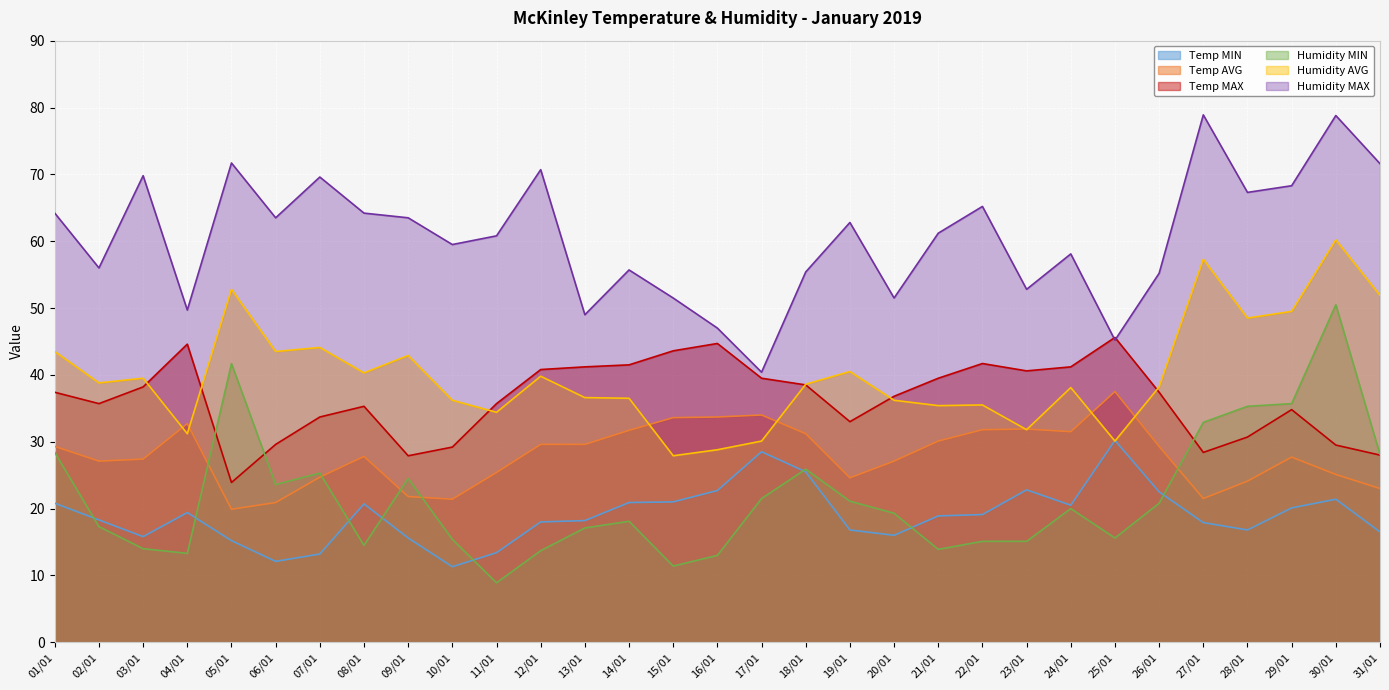

At which label is Temp MIN closest to 20?

29/01